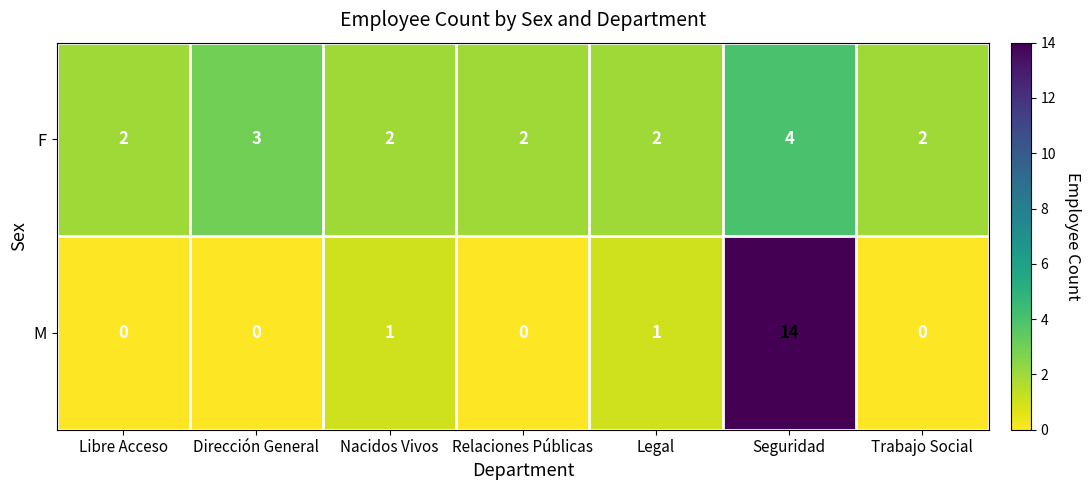

Reading left to right, transcribe all the data shown in this chart.

F: 2	3	2	2	2	4	2
M: 0	0	1	0	1	14	0